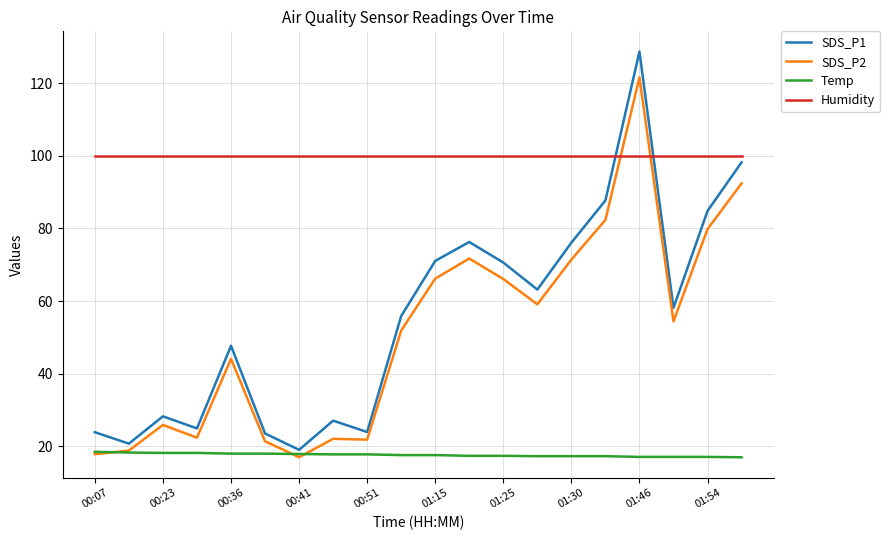

Which series has the largest total across all categories?

Humidity